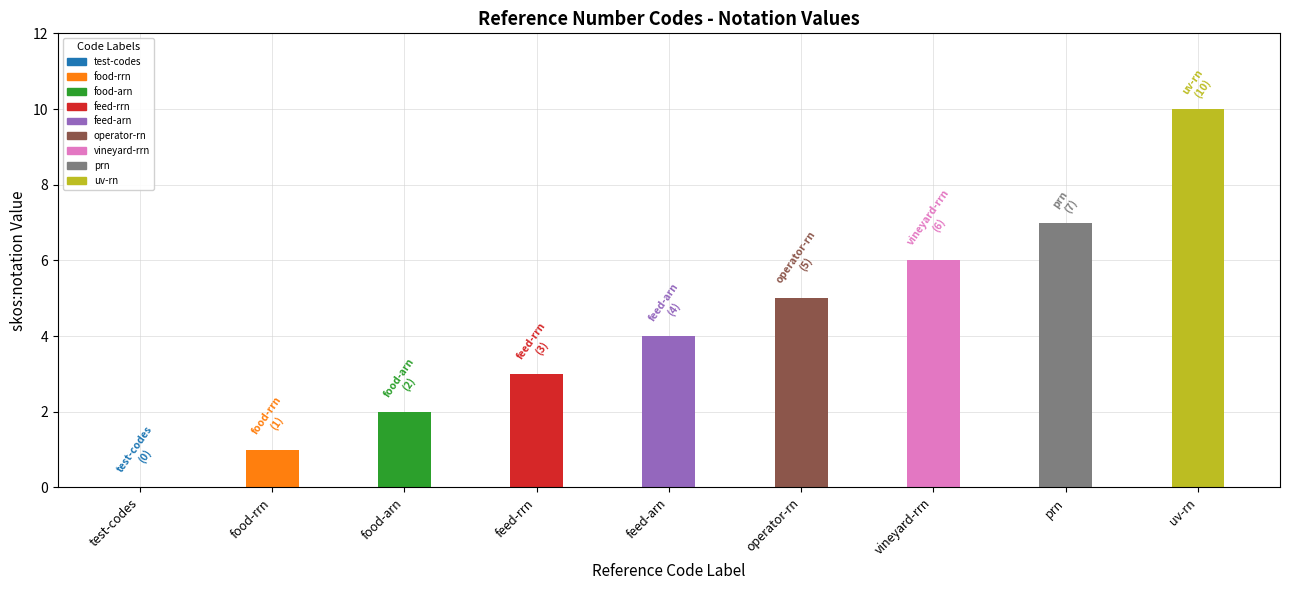

How many bars are there in total?

9